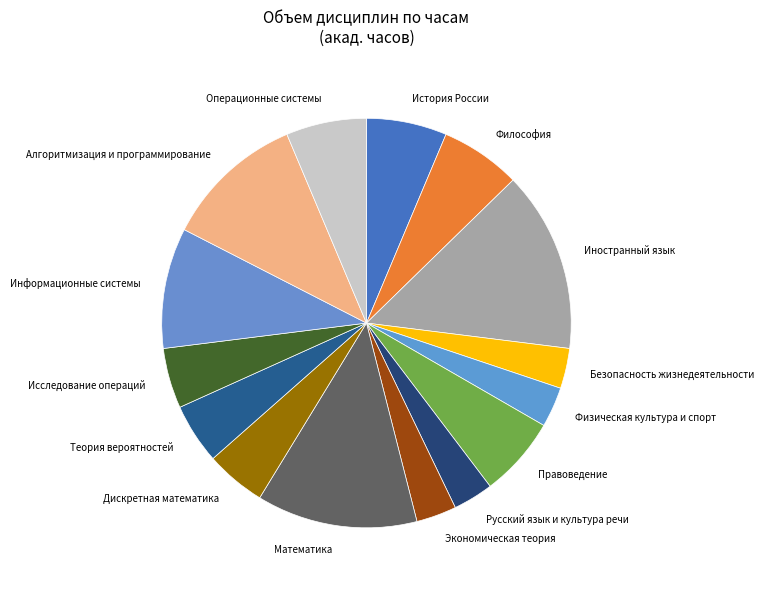

What is the ratio of the value at Дискретная математика to the value at Физическая культура и спорт?

1.5